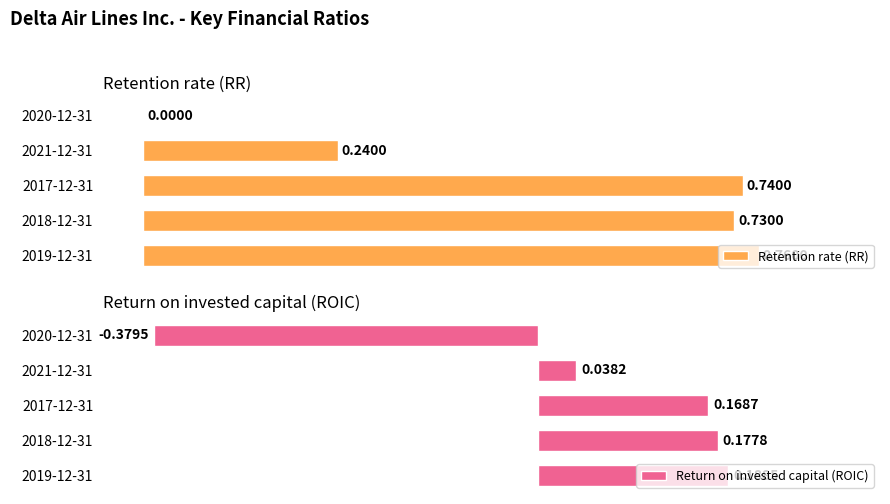

At how many categories does at least one series exceed 0?

4